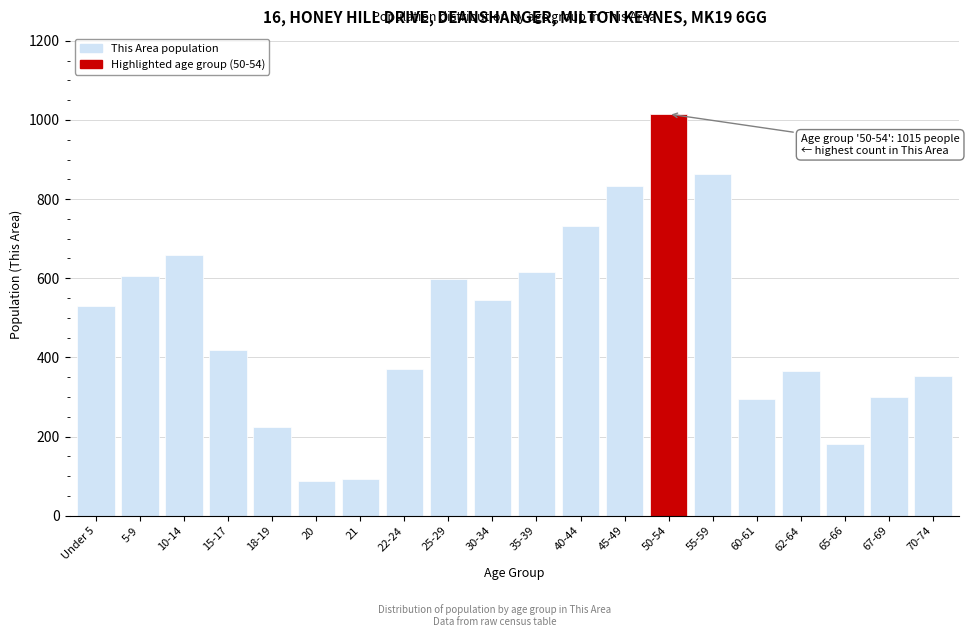

Reading left to right, transcribe all the data shown in this chart.

529	606	658	420	225	87	92	370	599	546	617	733	833	1015	863	295	365	182	301	352